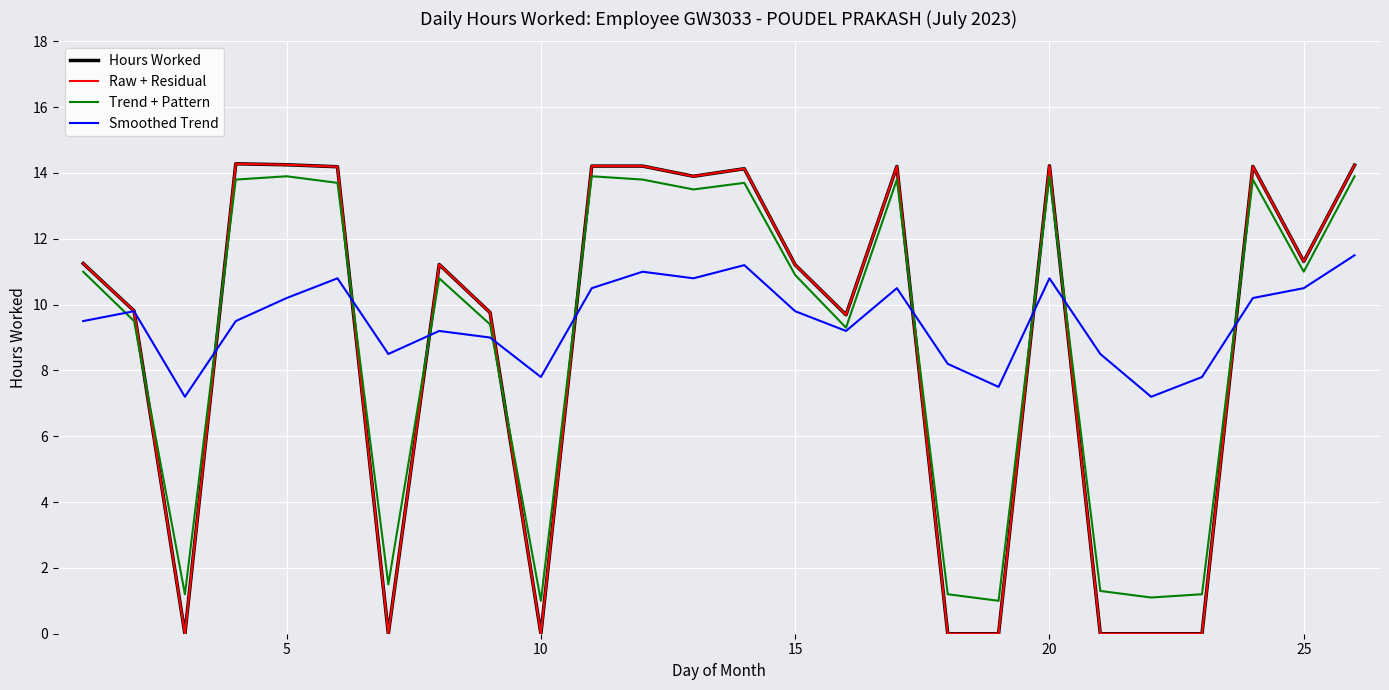

Does the chart have visible grid lines?

Yes